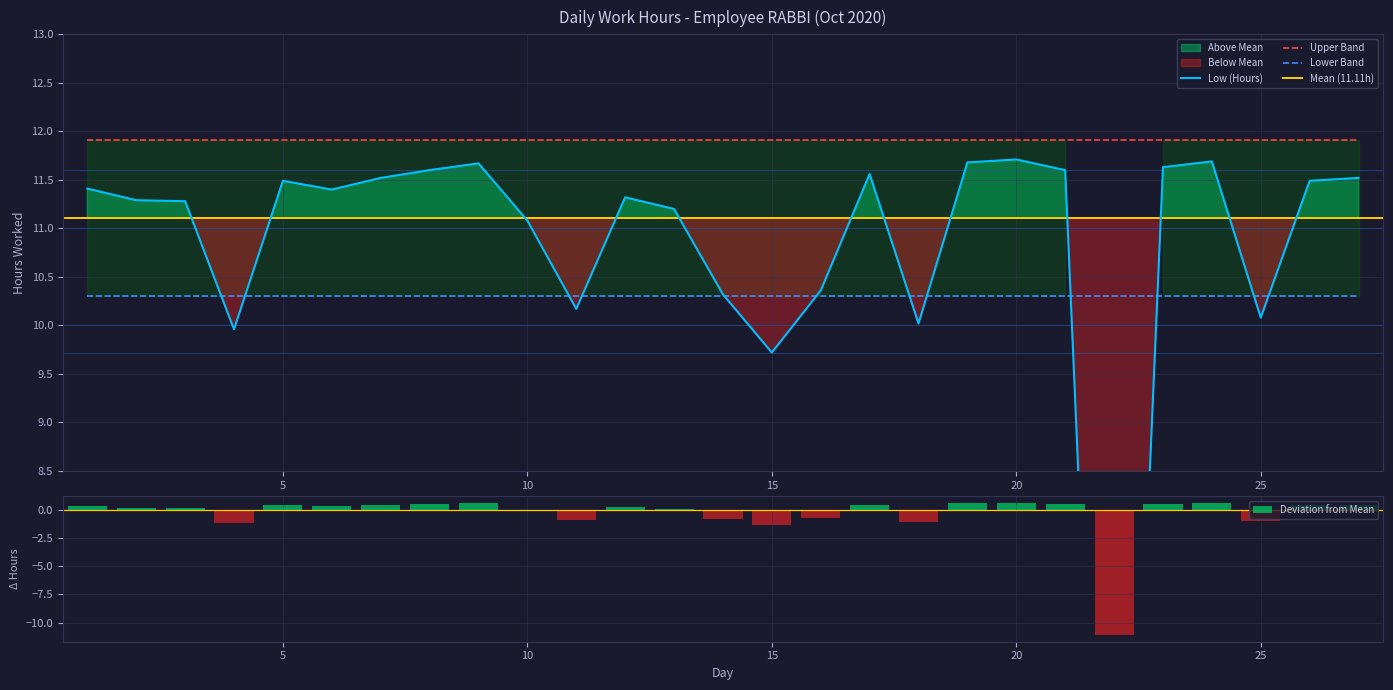

List the labels in order of value, largest first.

20, 24, 19, 9, 23, 8, 21, 17, 7, 27, 5, 26, 1, 6, 12, 2, 3, 13, 10, 16, 14, 11, 25, 18, 4, 15, 22